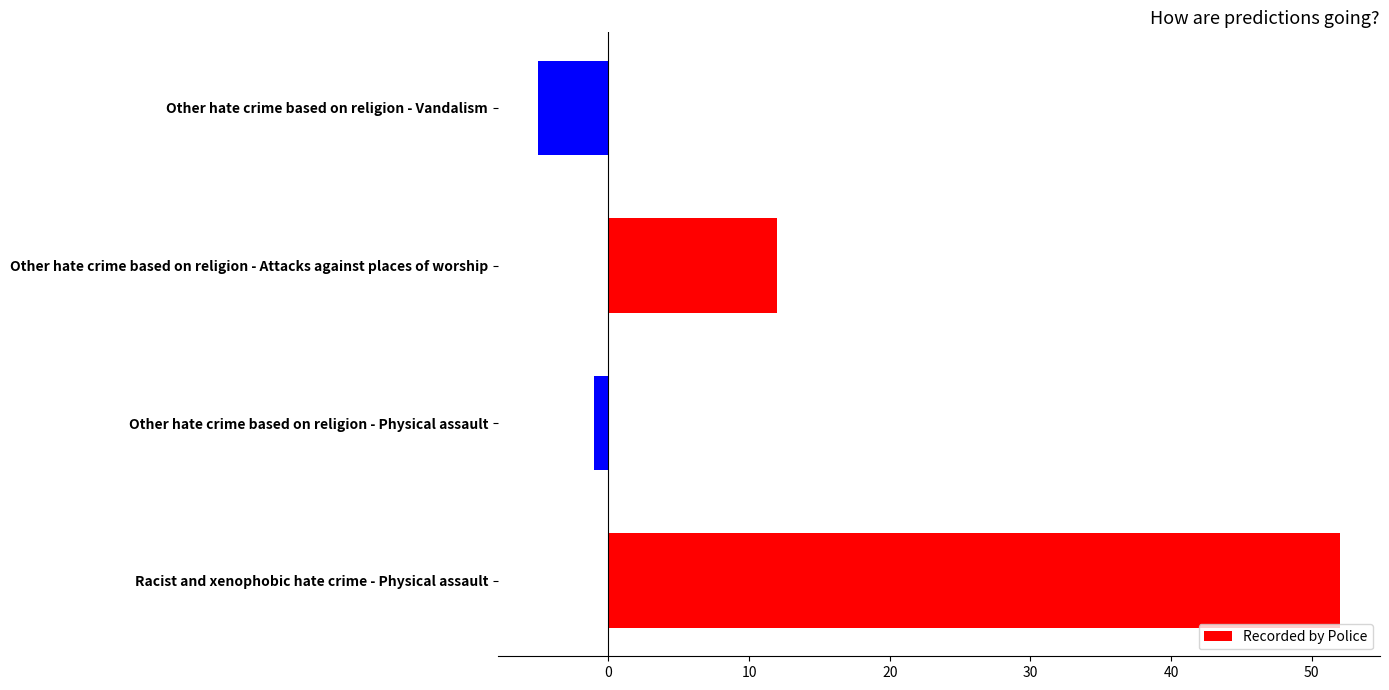

What is the change in value from Racist and xenophobic hate crime - Physical assault to Other hate crime based on religion - Attacks against places of worship?

-40